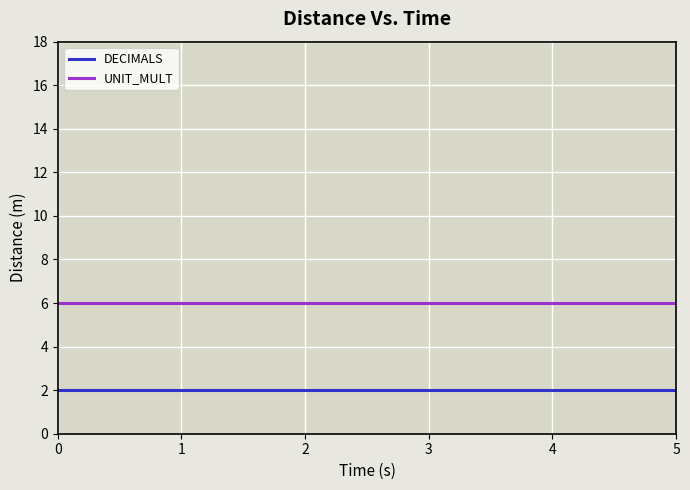

Does the chart display data point markers on the line(s)?

No